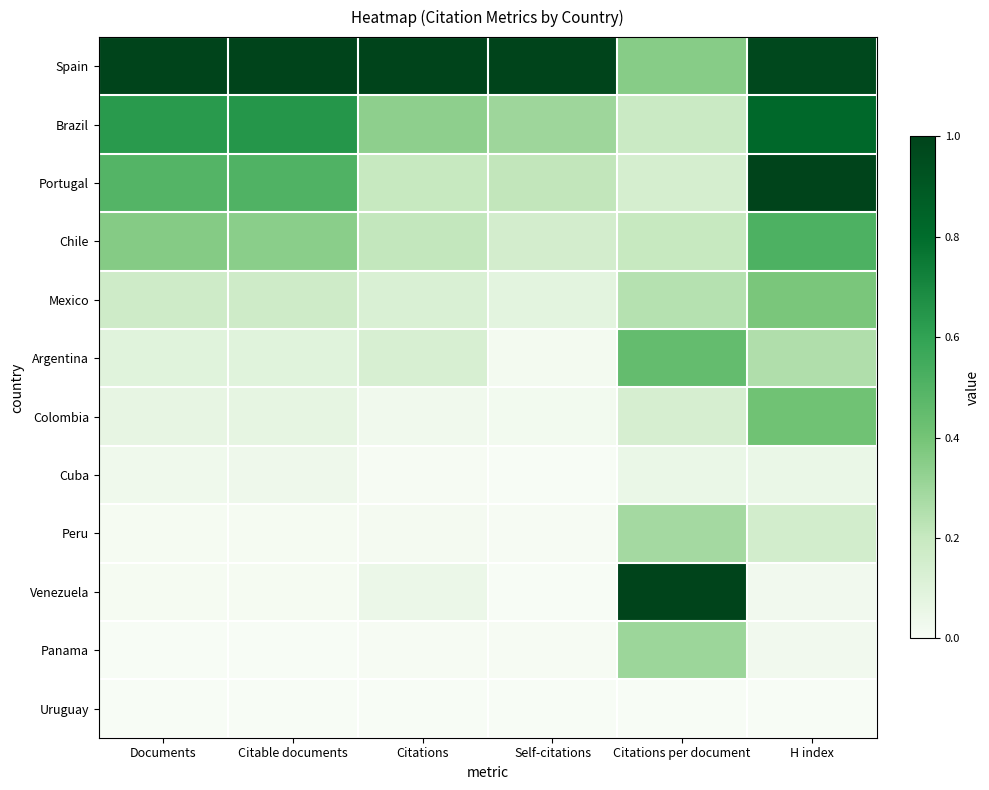

At which category is the sum across all series the highest?

H index